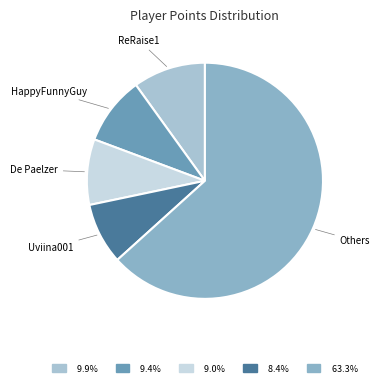

How many slices are in this pie chart?

5